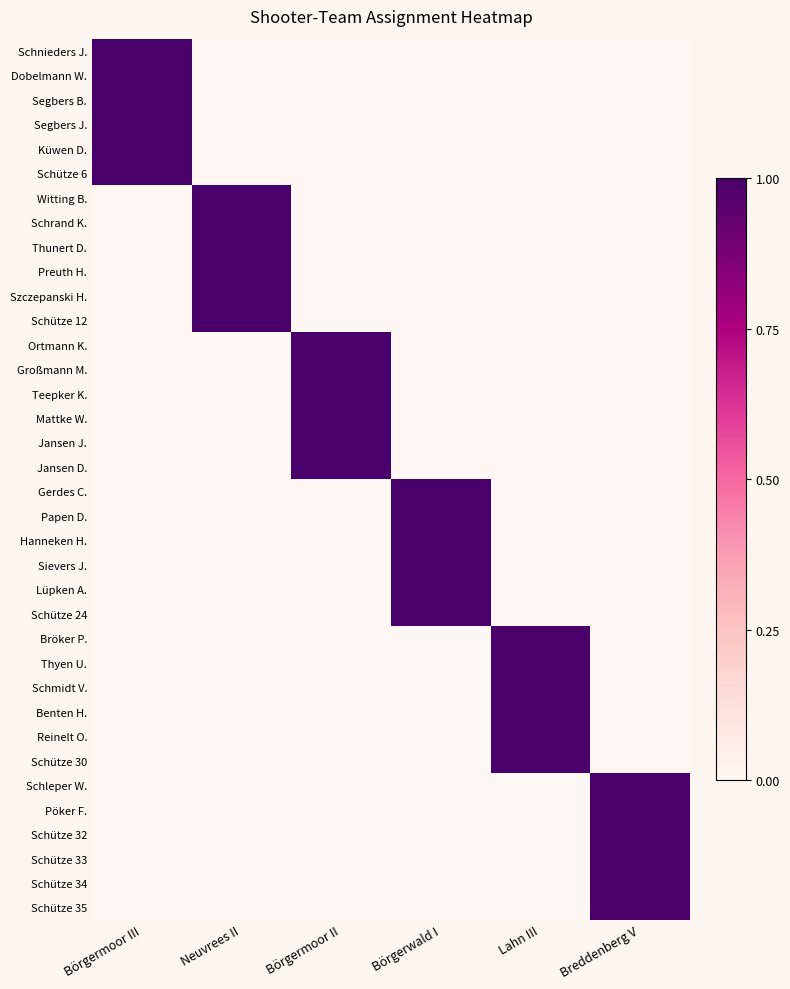

Reading right to left, list all the values displayed in this chart.

Schnieders J.: Breddenberg V=0	Lahn III=0	Börgerwald I=0	Börgermoor II=0	Neuvrees II=0	Börgermoor III=1
Dobelmann W.: Breddenberg V=0	Lahn III=0	Börgerwald I=0	Börgermoor II=0	Neuvrees II=0	Börgermoor III=1
Segbers B.: Breddenberg V=0	Lahn III=0	Börgerwald I=0	Börgermoor II=0	Neuvrees II=0	Börgermoor III=1
Segbers J.: Breddenberg V=0	Lahn III=0	Börgerwald I=0	Börgermoor II=0	Neuvrees II=0	Börgermoor III=1
Küwen D.: Breddenberg V=0	Lahn III=0	Börgerwald I=0	Börgermoor II=0	Neuvrees II=0	Börgermoor III=1
Schütze 6: Breddenberg V=0	Lahn III=0	Börgerwald I=0	Börgermoor II=0	Neuvrees II=0	Börgermoor III=1
Witting B.: Breddenberg V=0	Lahn III=0	Börgerwald I=0	Börgermoor II=0	Neuvrees II=1	Börgermoor III=0
Schrand K.: Breddenberg V=0	Lahn III=0	Börgerwald I=0	Börgermoor II=0	Neuvrees II=1	Börgermoor III=0
Thunert D.: Breddenberg V=0	Lahn III=0	Börgerwald I=0	Börgermoor II=0	Neuvrees II=1	Börgermoor III=0
Preuth H.: Breddenberg V=0	Lahn III=0	Börgerwald I=0	Börgermoor II=0	Neuvrees II=1	Börgermoor III=0
Szczepanski H.: Breddenberg V=0	Lahn III=0	Börgerwald I=0	Börgermoor II=0	Neuvrees II=1	Börgermoor III=0
Schütze 12: Breddenberg V=0	Lahn III=0	Börgerwald I=0	Börgermoor II=0	Neuvrees II=1	Börgermoor III=0
Ortmann K.: Breddenberg V=0	Lahn III=0	Börgerwald I=0	Börgermoor II=1	Neuvrees II=0	Börgermoor III=0
Großmann M.: Breddenberg V=0	Lahn III=0	Börgerwald I=0	Börgermoor II=1	Neuvrees II=0	Börgermoor III=0
Teepker K.: Breddenberg V=0	Lahn III=0	Börgerwald I=0	Börgermoor II=1	Neuvrees II=0	Börgermoor III=0
Mattke W.: Breddenberg V=0	Lahn III=0	Börgerwald I=0	Börgermoor II=1	Neuvrees II=0	Börgermoor III=0
Jansen J.: Breddenberg V=0	Lahn III=0	Börgerwald I=0	Börgermoor II=1	Neuvrees II=0	Börgermoor III=0
Jansen D.: Breddenberg V=0	Lahn III=0	Börgerwald I=0	Börgermoor II=1	Neuvrees II=0	Börgermoor III=0
Gerdes C.: Breddenberg V=0	Lahn III=0	Börgerwald I=1	Börgermoor II=0	Neuvrees II=0	Börgermoor III=0
Papen D.: Breddenberg V=0	Lahn III=0	Börgerwald I=1	Börgermoor II=0	Neuvrees II=0	Börgermoor III=0
Hanneken H.: Breddenberg V=0	Lahn III=0	Börgerwald I=1	Börgermoor II=0	Neuvrees II=0	Börgermoor III=0
Sievers J.: Breddenberg V=0	Lahn III=0	Börgerwald I=1	Börgermoor II=0	Neuvrees II=0	Börgermoor III=0
Lüpken A.: Breddenberg V=0	Lahn III=0	Börgerwald I=1	Börgermoor II=0	Neuvrees II=0	Börgermoor III=0
Schütze 24: Breddenberg V=0	Lahn III=0	Börgerwald I=1	Börgermoor II=0	Neuvrees II=0	Börgermoor III=0
Bröker P.: Breddenberg V=0	Lahn III=1	Börgerwald I=0	Börgermoor II=0	Neuvrees II=0	Börgermoor III=0
Thyen U.: Breddenberg V=0	Lahn III=1	Börgerwald I=0	Börgermoor II=0	Neuvrees II=0	Börgermoor III=0
Schmidt V.: Breddenberg V=0	Lahn III=1	Börgerwald I=0	Börgermoor II=0	Neuvrees II=0	Börgermoor III=0
Benten H.: Breddenberg V=0	Lahn III=1	Börgerwald I=0	Börgermoor II=0	Neuvrees II=0	Börgermoor III=0
Reinelt O.: Breddenberg V=0	Lahn III=1	Börgerwald I=0	Börgermoor II=0	Neuvrees II=0	Börgermoor III=0
Schütze 30: Breddenberg V=0	Lahn III=1	Börgerwald I=0	Börgermoor II=0	Neuvrees II=0	Börgermoor III=0
Schleper W.: Breddenberg V=1	Lahn III=0	Börgerwald I=0	Börgermoor II=0	Neuvrees II=0	Börgermoor III=0
Pöker F.: Breddenberg V=1	Lahn III=0	Börgerwald I=0	Börgermoor II=0	Neuvrees II=0	Börgermoor III=0
Schütze 32: Breddenberg V=1	Lahn III=0	Börgerwald I=0	Börgermoor II=0	Neuvrees II=0	Börgermoor III=0
Schütze 33: Breddenberg V=1	Lahn III=0	Börgerwald I=0	Börgermoor II=0	Neuvrees II=0	Börgermoor III=0
Schütze 34: Breddenberg V=1	Lahn III=0	Börgerwald I=0	Börgermoor II=0	Neuvrees II=0	Börgermoor III=0
Schütze 35: Breddenberg V=1	Lahn III=0	Börgerwald I=0	Börgermoor II=0	Neuvrees II=0	Börgermoor III=0